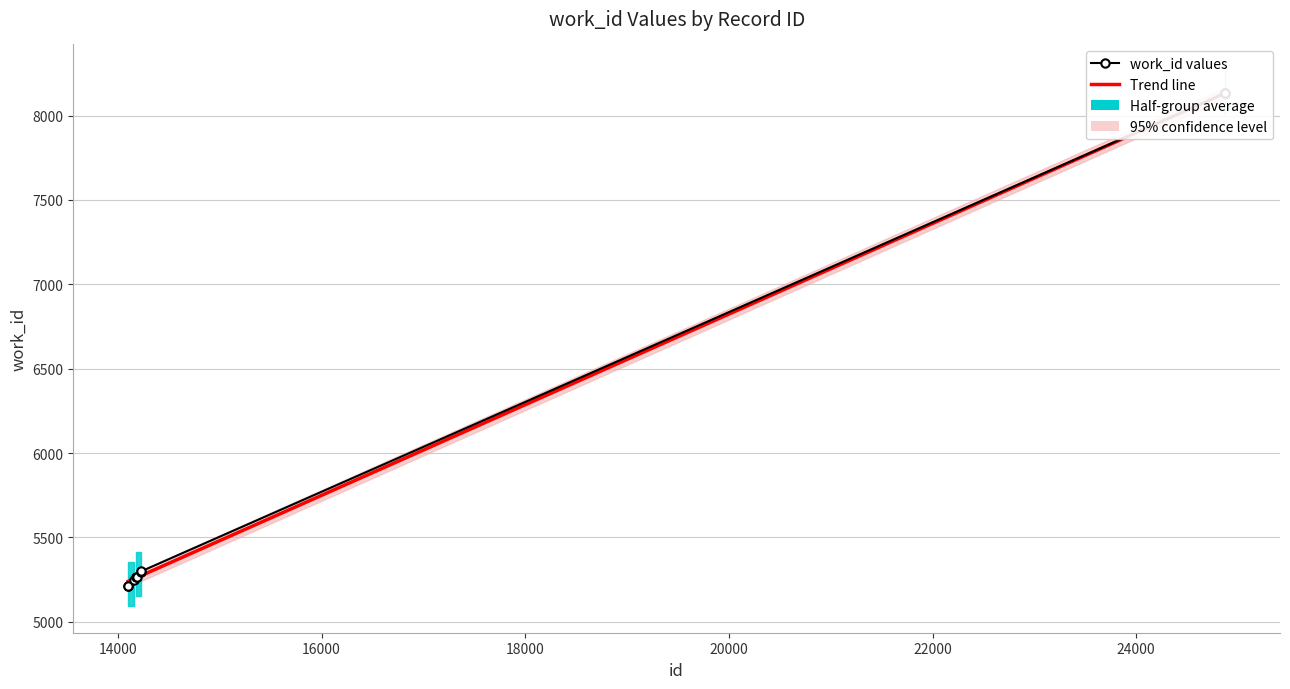

What is the value of the Trend line point at the 2nd from the left?

5240.2